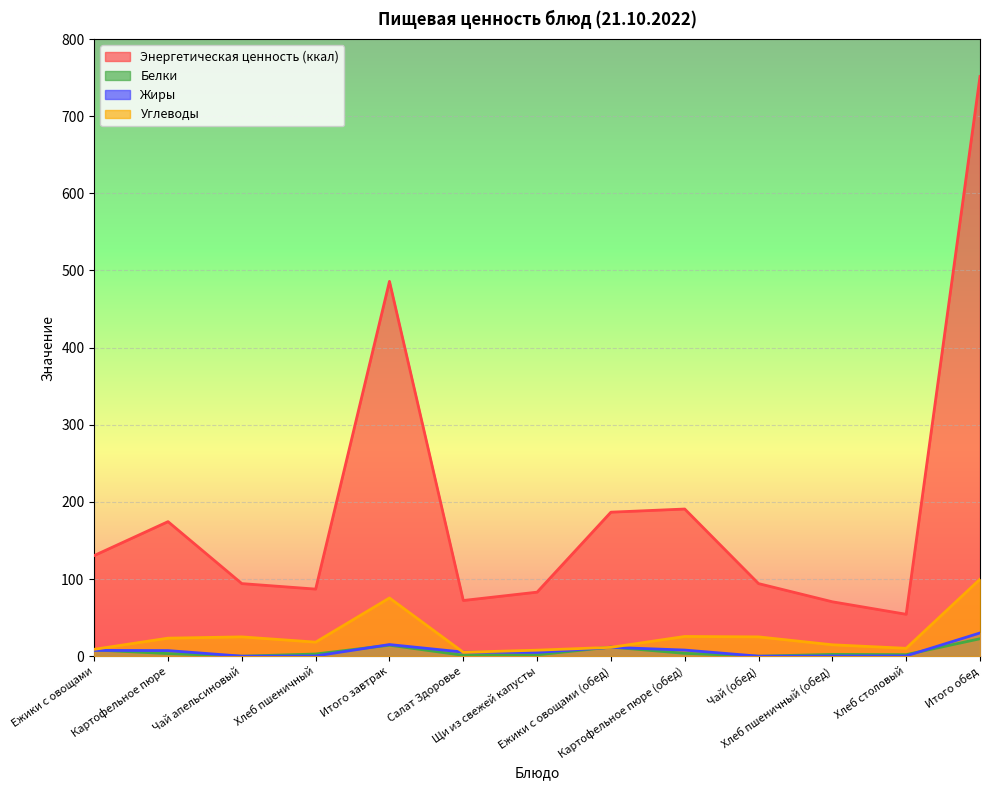

Reading left to right, what are all the values shown in this chart?

Энергетическая ценность (ккал): Ежики с овощами=130.4	Картофельное пюре=174.4	Чай апельсиновый=94.1	Хлеб пшеничный=87.0	Итого завтрак=485.9	Салат Здоровье=72.2	Щи из свежей капусты=83.0	Ежики с овощами (обед)=186.7	Картофельное пюре (обед)=190.8	Чай (обед)=94.1	Хлеб пшеничный (обед)=70.5	Хлеб столовый=54.3	Итого обед=751.5
Белки: Ежики с овощами=8.1	Картофельное пюре=3.4	Чай апельсиновый=0.0	Хлеб пшеничный=2.8	Итого завтрак=14.2	Салат Здоровье=1.1	Щи из свежей капусты=1.8	Ежики с овощами (обед)=11.8	Картофельное пюре (обед)=3.7	Чай (обед)=0.0	Хлеб пшеничный (обед)=2.3	Хлеб столовый=2.0	Итого обед=22.6
Жиры: Ежики с овощами=7.5	Картофельное пюре=7.2	Чай апельсиновый=0.0	Хлеб пшеничный=0.3	Итого завтрак=15.1	Салат Здоровье=5.3	Щи из свежей капусты=4.8	Ежики с овощами (обед)=11.4	Картофельное пюре (обед)=7.9	Чай (обед)=0.0	Хлеб пшеничный (обед)=0.2	Хлеб столовый=0.4	Итого обед=30.1
Углеводы: Ежики с овощами=8.9	Картофельное пюре=23.4	Чай апельсиновый=25.0	Хлеб пшеничный=18.2	Итого завтрак=75.5	Салат Здоровье=5.0	Щи из свежей капусты=7.8	Ежики с овощами (обед)=11.4	Картофельное пюре (обед)=25.6	Чай (обед)=25.0	Хлеб пшеничный (обед)=14.8	Хлеб столовый=10.2	Итого обед=99.8